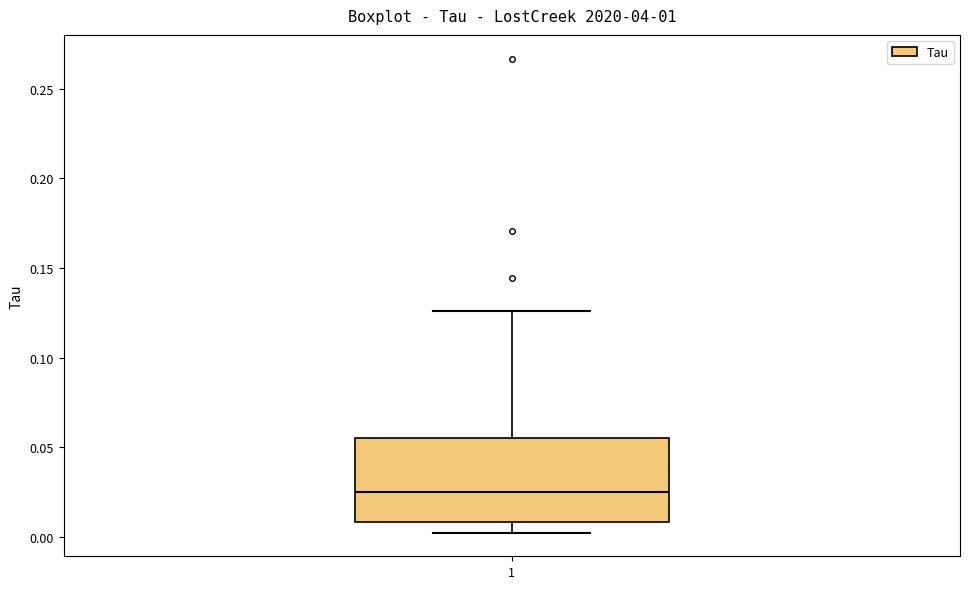

Transcribe this box plot: give where the median line is, the range the box spans, and where the two whiskers end, as read against the y-axis. The values are not printed on the chart, so give them approximately, as read against the axis.

median 0.025, box 0.010 to 0.055, whiskers 0.005 to 0.125